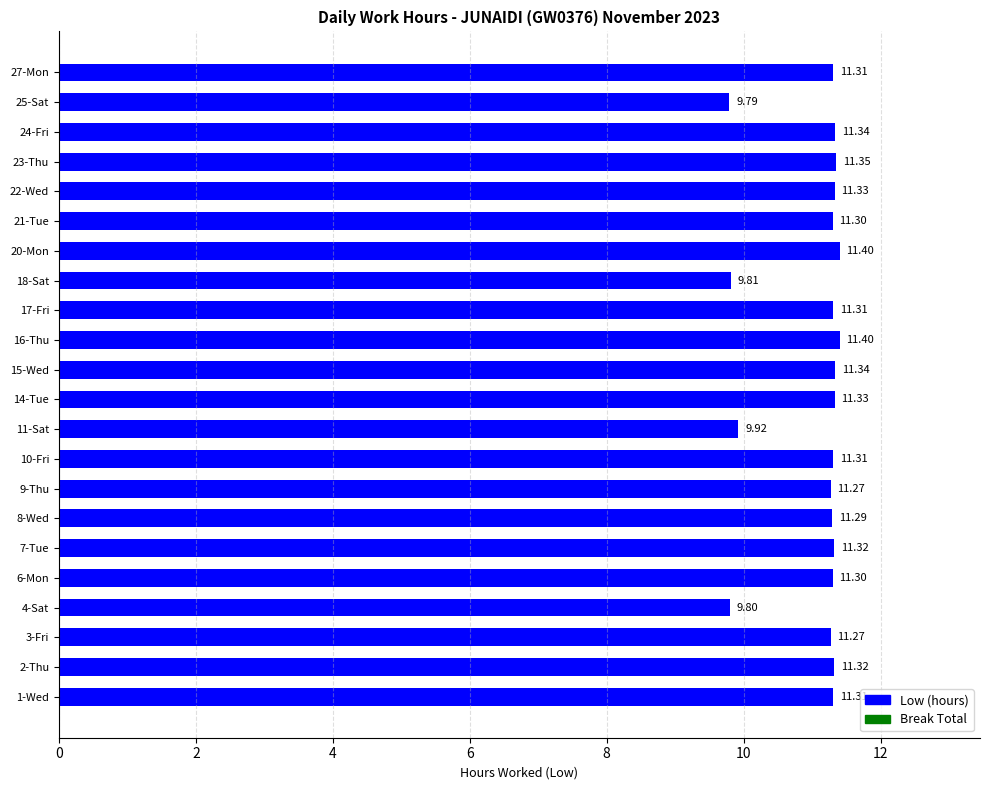

What is the sum of all values?

243.1